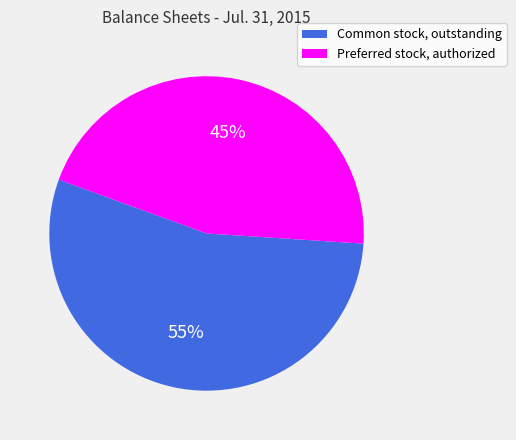

What is the majority slice?

Common stock, outstanding